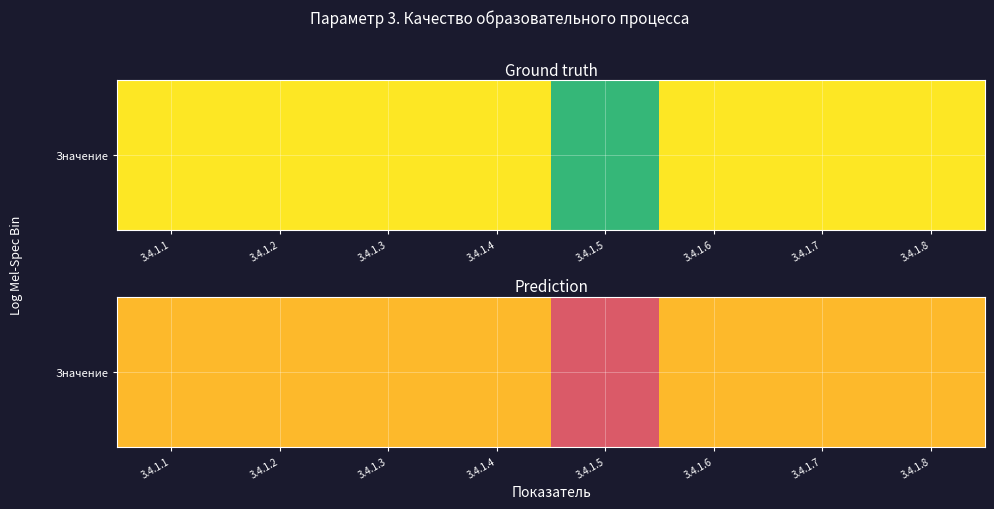

What is the greatest value displayed?

2.5